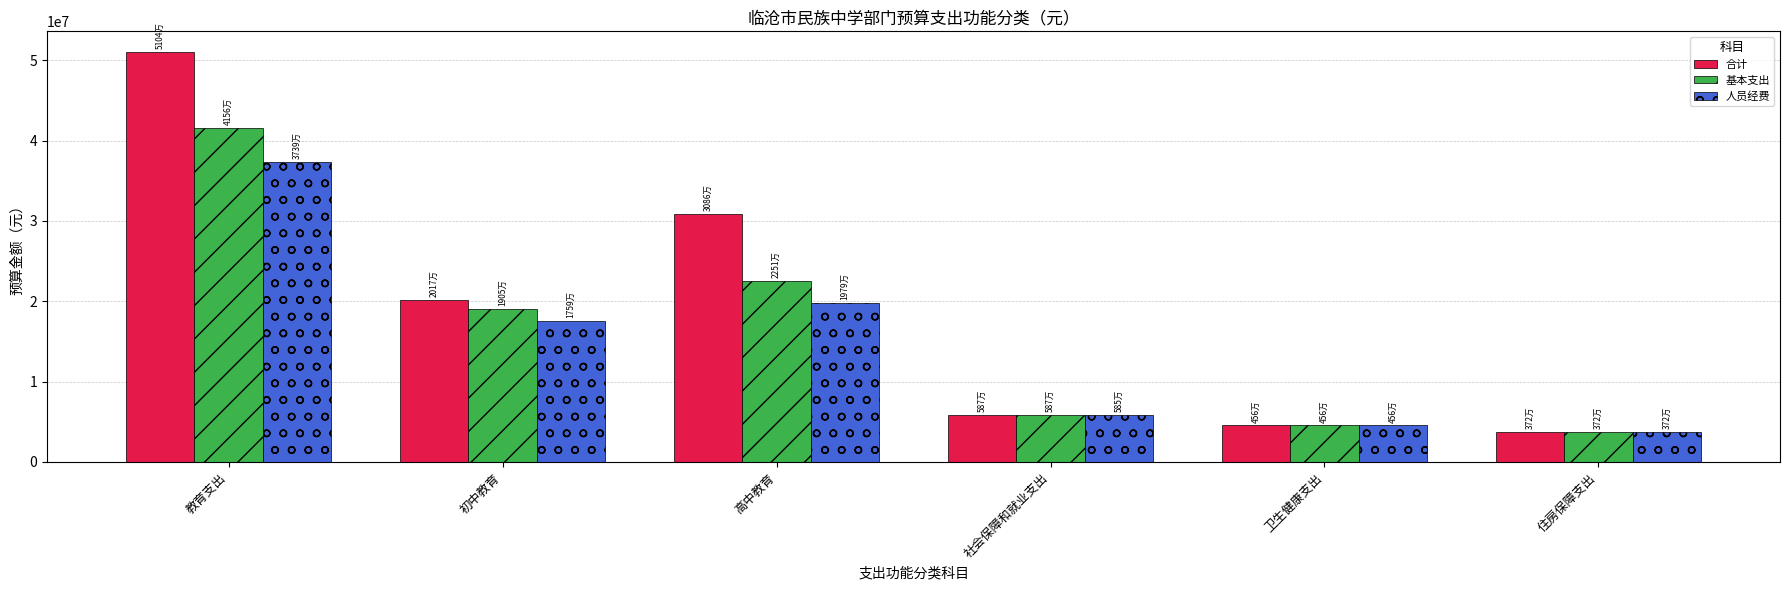

Count the number of categories in the chart.

6